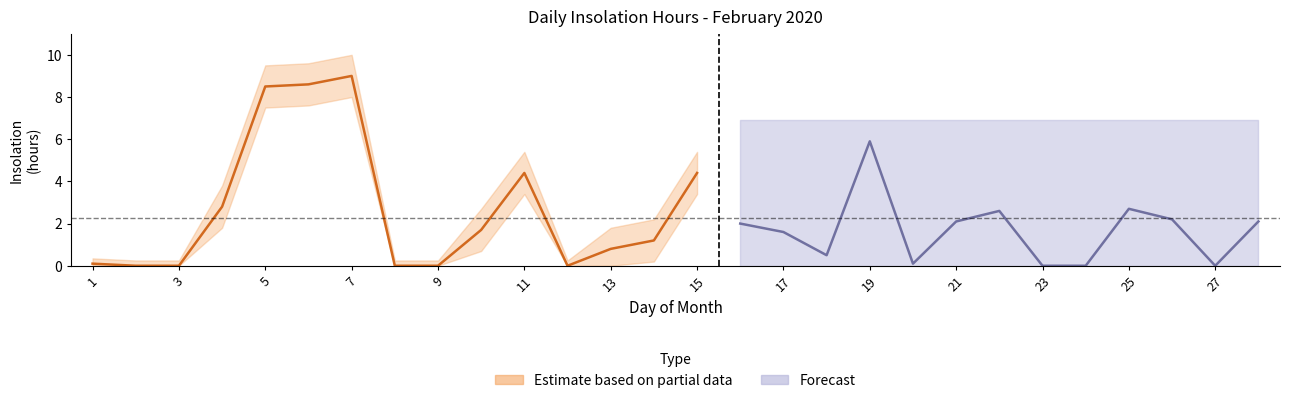

At which label is upper_ci closest to 5?

11